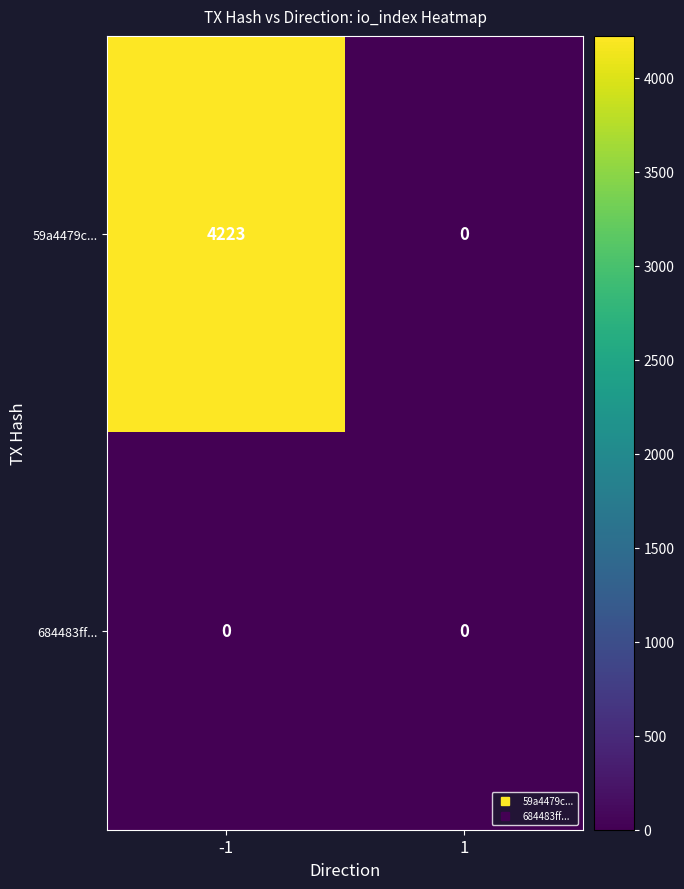

Rank the series by their maximum value, from lowest to highest.

684483ff..., 59a4479c...